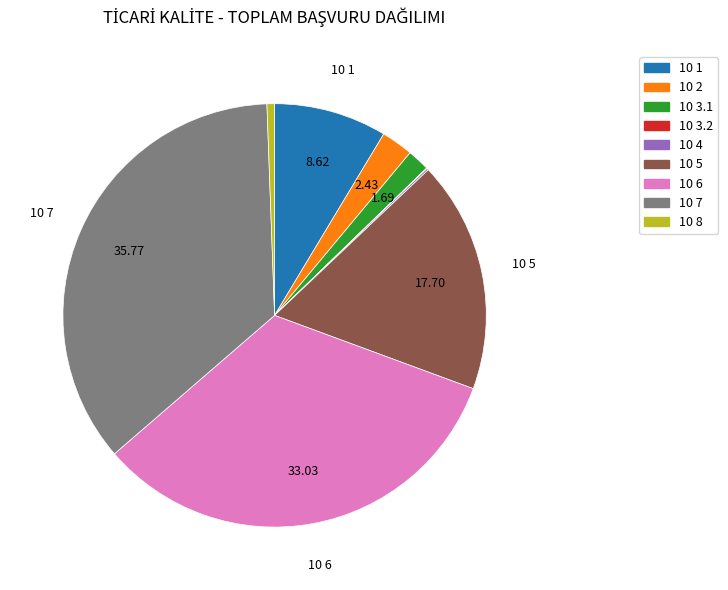

Do 10 6 and 10 2 together represent more than half of the pie?

No